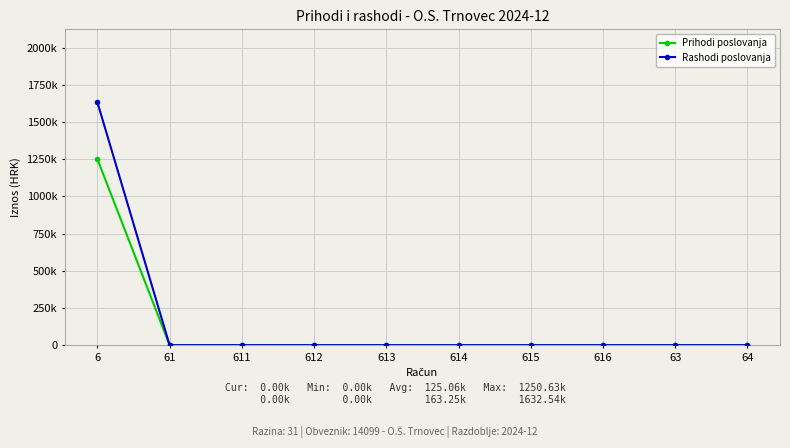

Does the chart have visible grid lines?

Yes